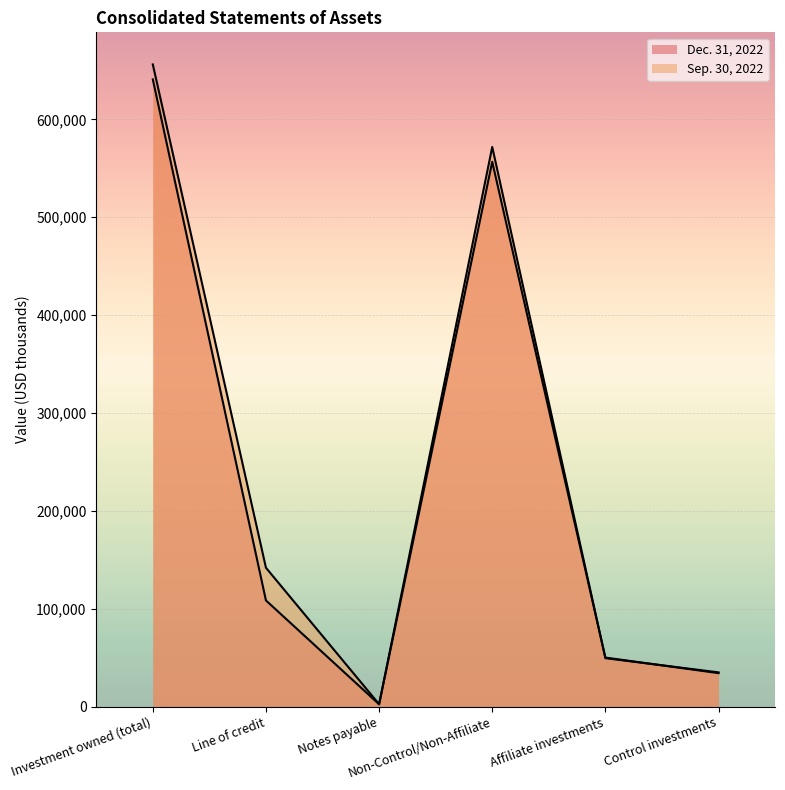

How many series are shown in this chart?

2